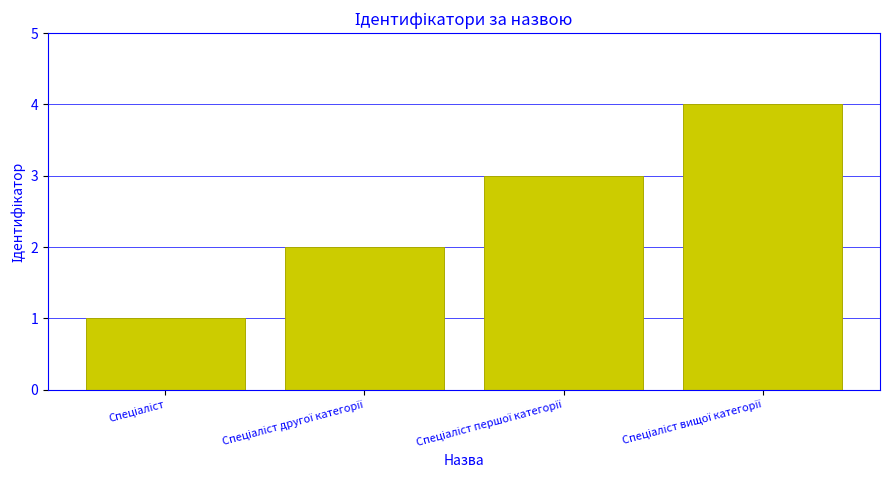

What is the difference between the maximum and minimum values?

3